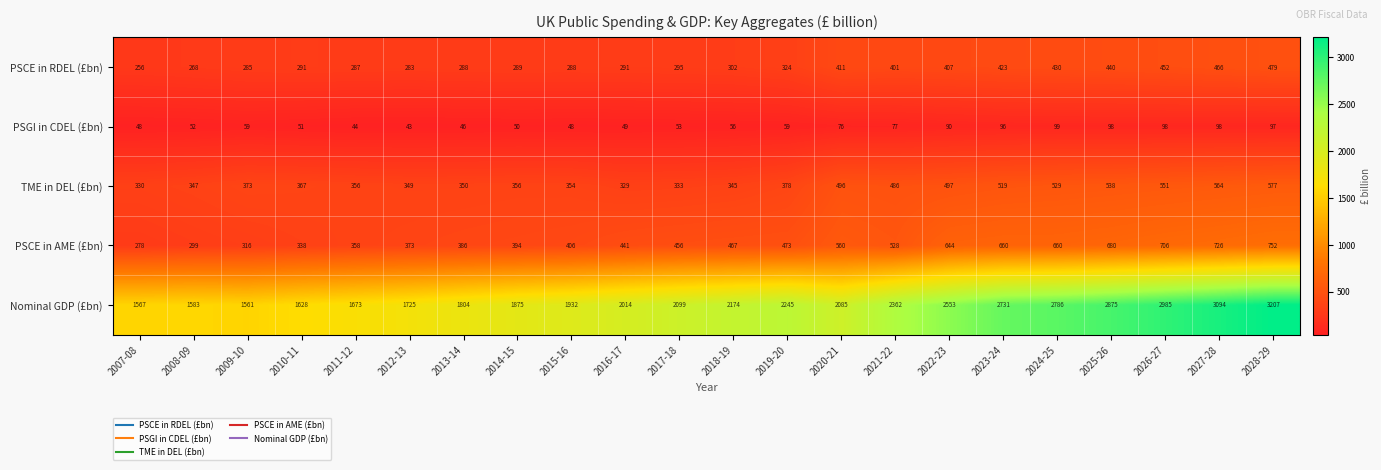

List the series in order of their peak value, lowest first.

PSGI in CDEL (£bn), PSCE in RDEL (£bn), TME in DEL (£bn), PSCE in AME (£bn), Nominal GDP (£bn)